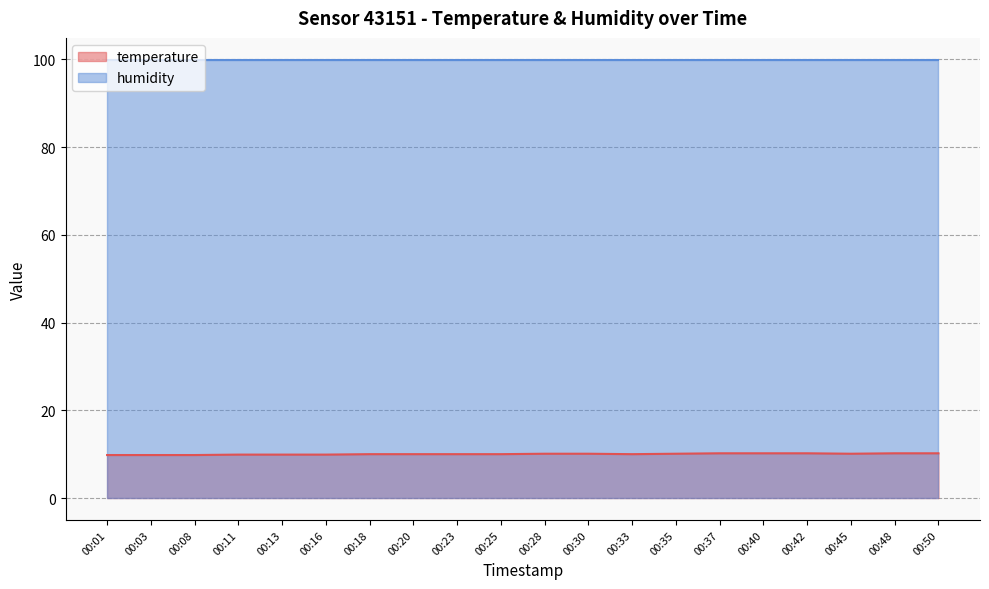

What is the sum of all values?

200.5